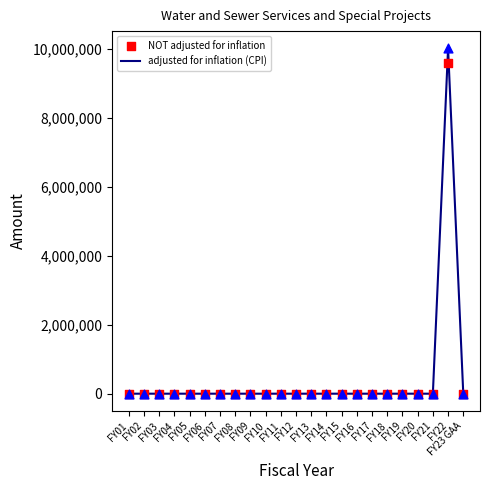

Which series has the widest spread of Y values?

adjusted for inflation (CPI)